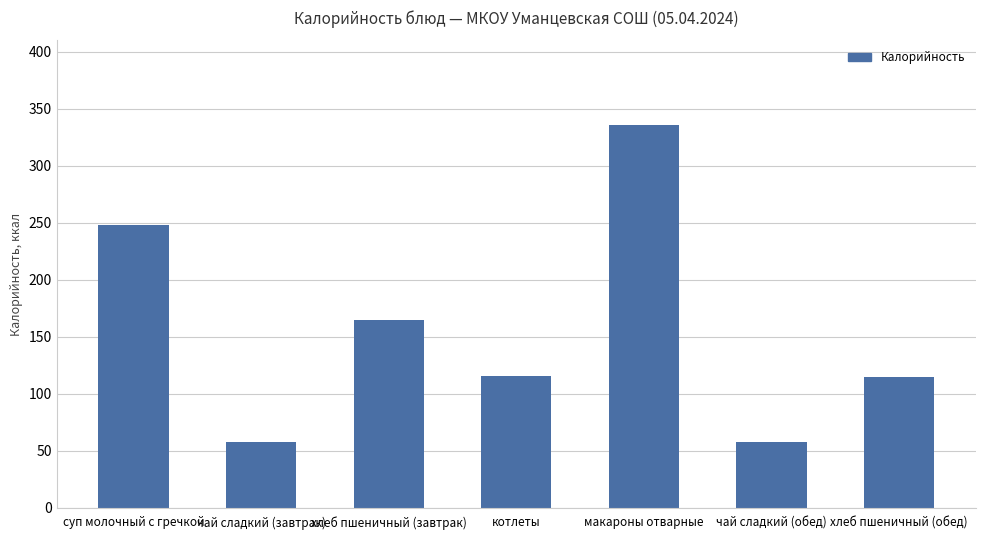

At which category does the chart reach its peak across all series?

макароны отварные